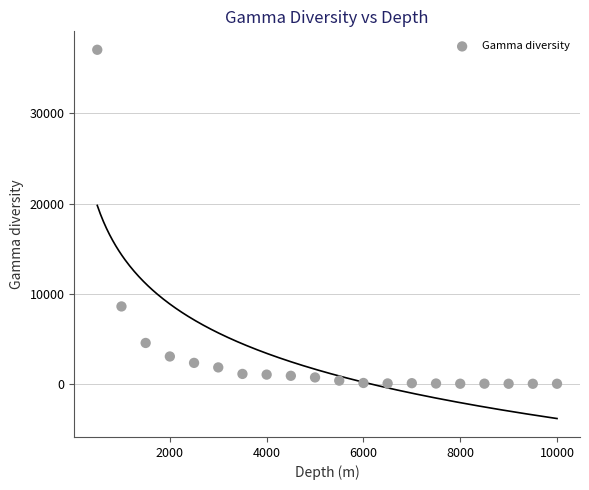

What Y value in the scatter plot is closest to 18530?

8583